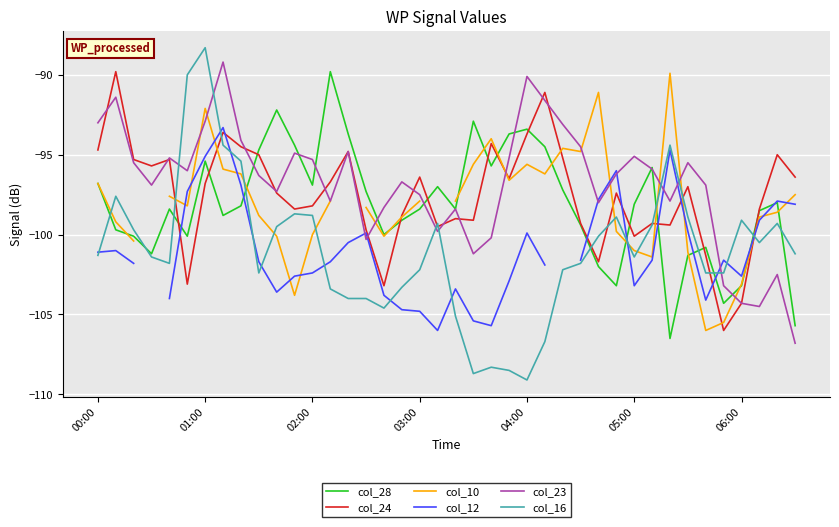

Is it true that col_24 equals -104.3 at 06:00?

True